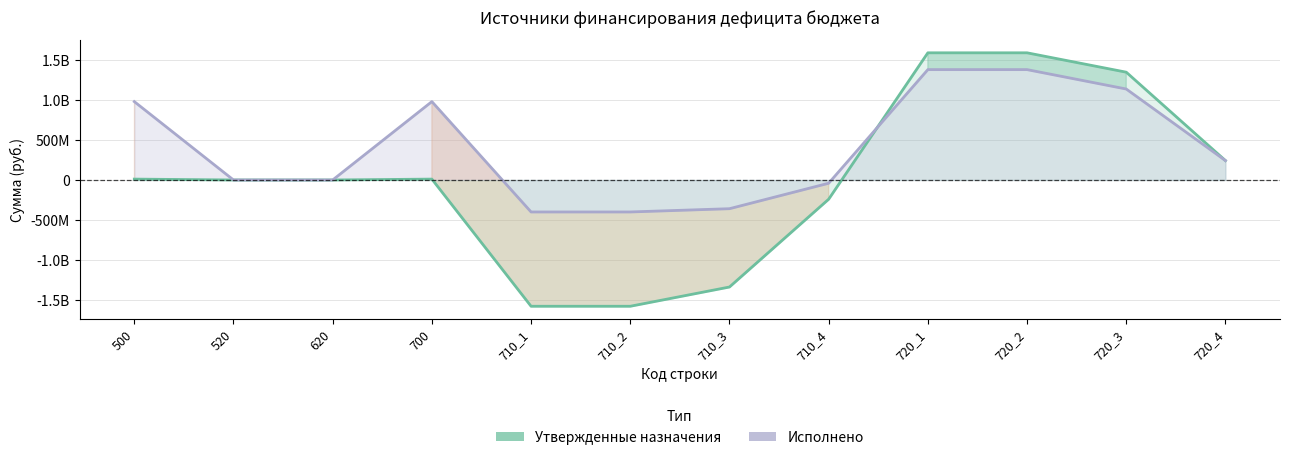

What is the average value of the Исполнено series?

408137197.2